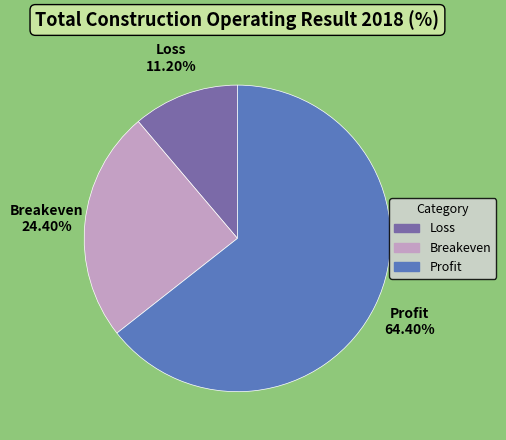

What is the smallest slice in the pie chart?

Loss